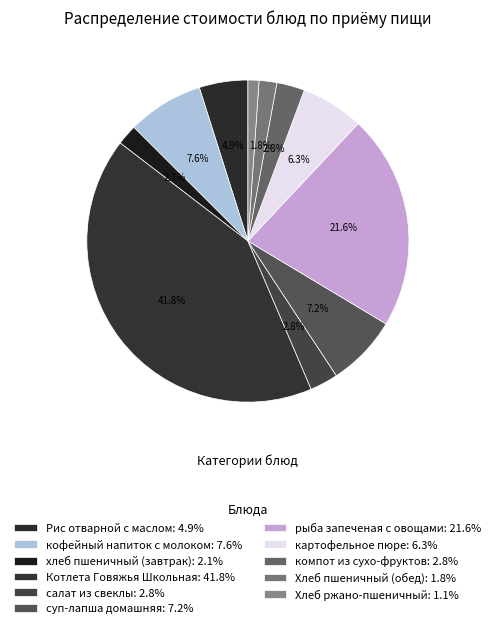

How many slices are in this pie chart?

11